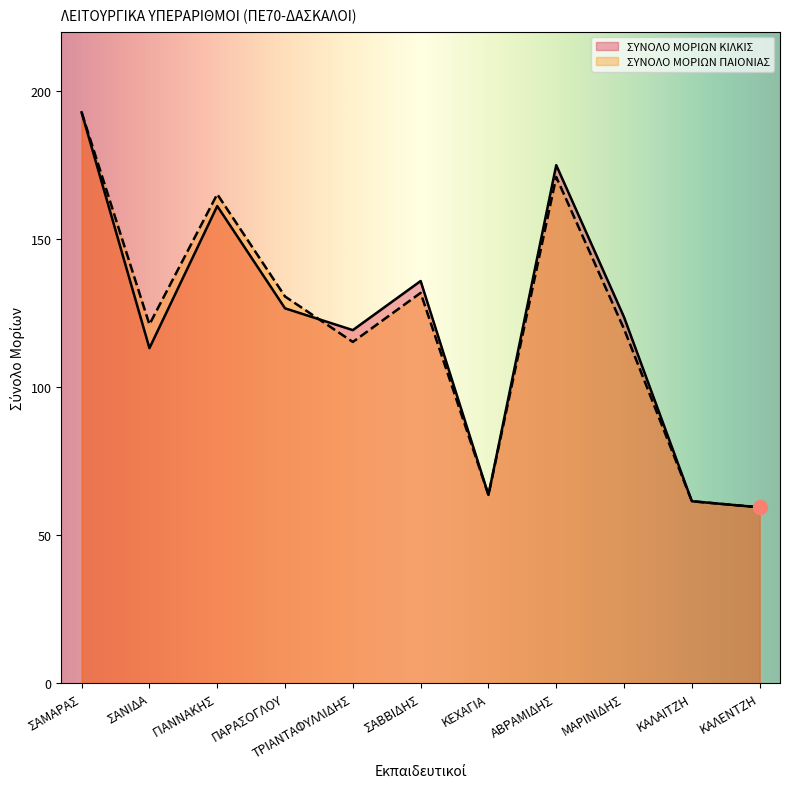

What is the total value across all series at ΜΑΡΙΝΙΔΗΣ?

243.2